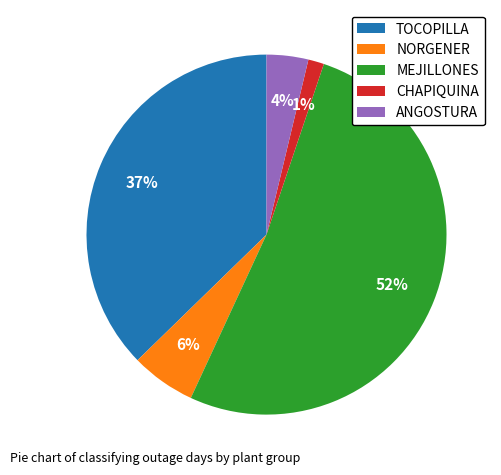

To the nearest percent, what is the difference between the MEJILLONES and NORGENER slice percentages?

46%